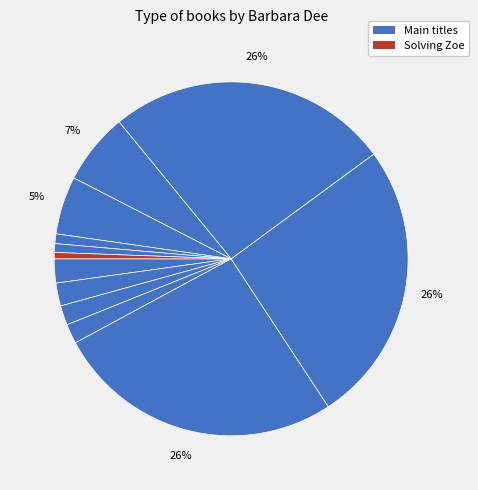

What is the largest slice in the pie chart?

Everything I Know About You